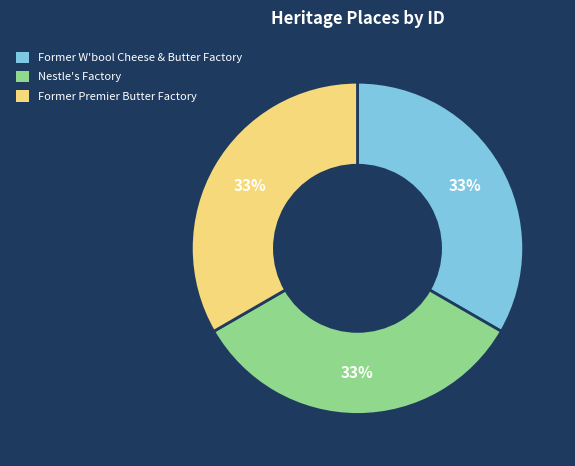

To the nearest percent, what is the average slice percentage?

33%